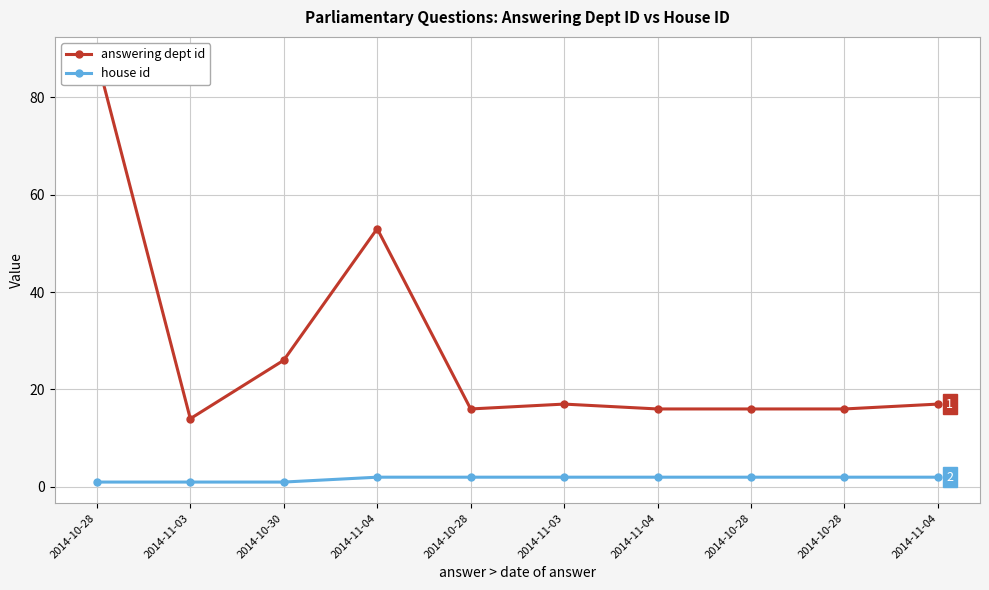

What value does the house id series have at 2014-10-30?

1